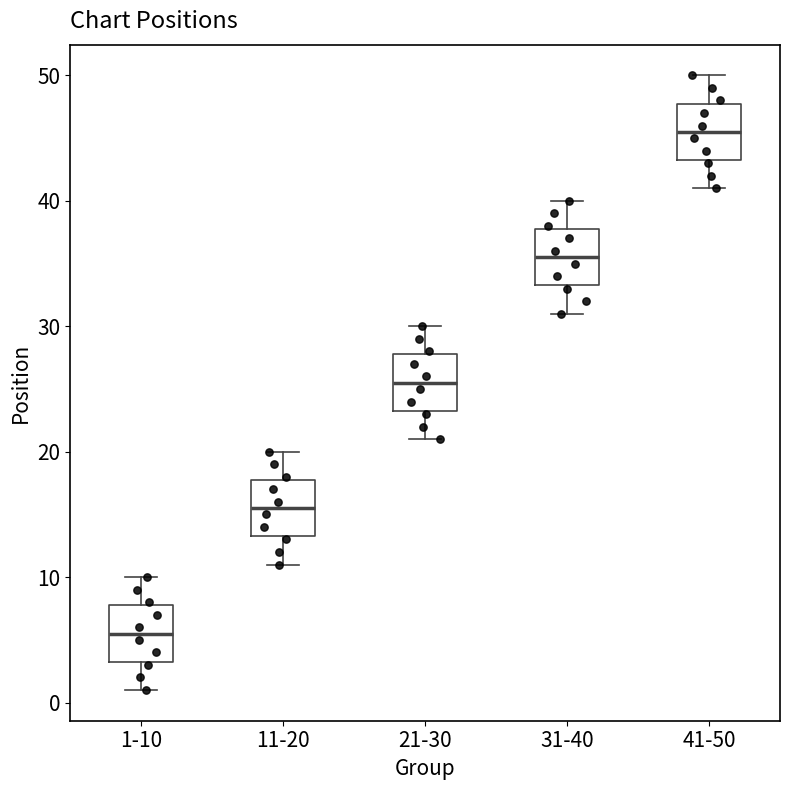

Reading left to right, read every box against the y-axis: the position of its median line, the range the box covers, and the ends of its whiskers. The values are not printed on the chart, so give them approximately, as read against the axis.

1-10: median 6, box 3 to 8, whiskers 1 to 10
11-20: median 16, box 13 to 18, whiskers 11 to 20
21-30: median 26, box 23 to 28, whiskers 21 to 30
31-40: median 36, box 33 to 38, whiskers 31 to 40
41-50: median 46, box 43 to 48, whiskers 41 to 50